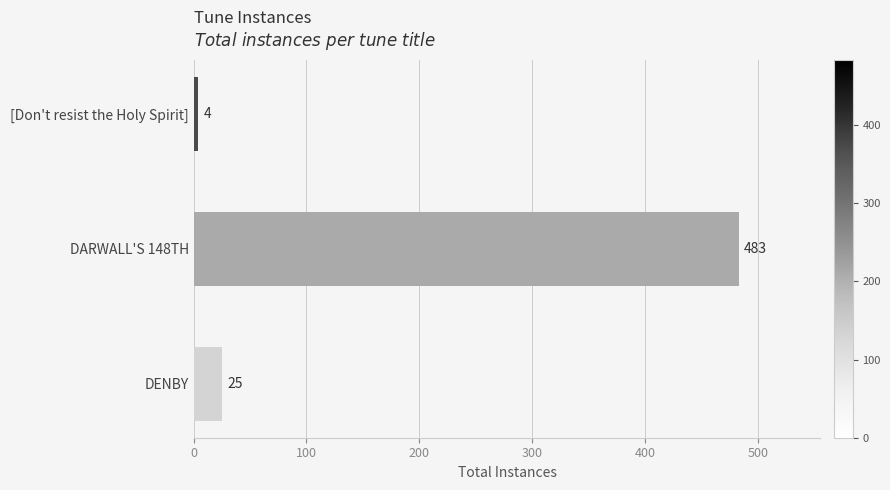

The chart shows a value of 4 at [Don't resist the Holy Spirit]. True or false?

True